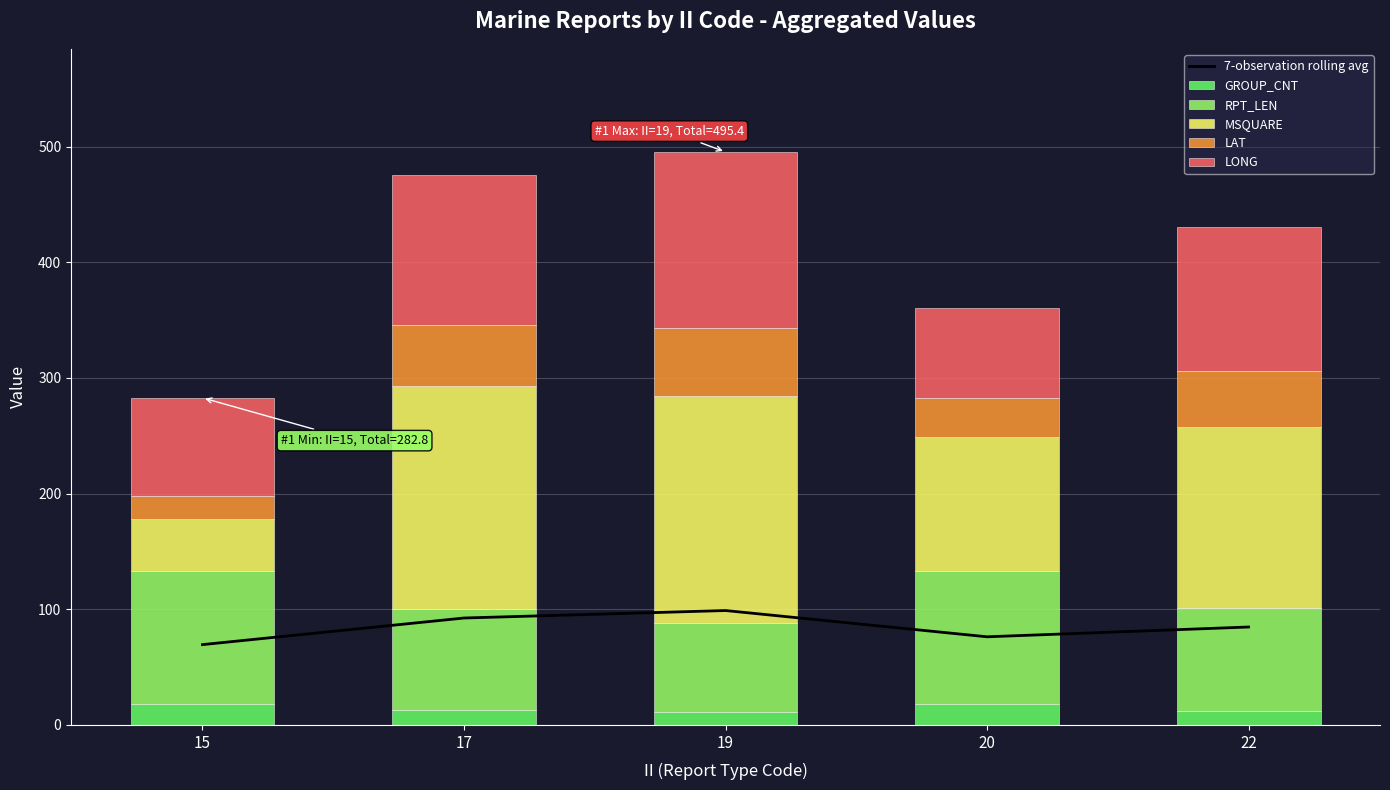

Which category has the highest value across all series?

19